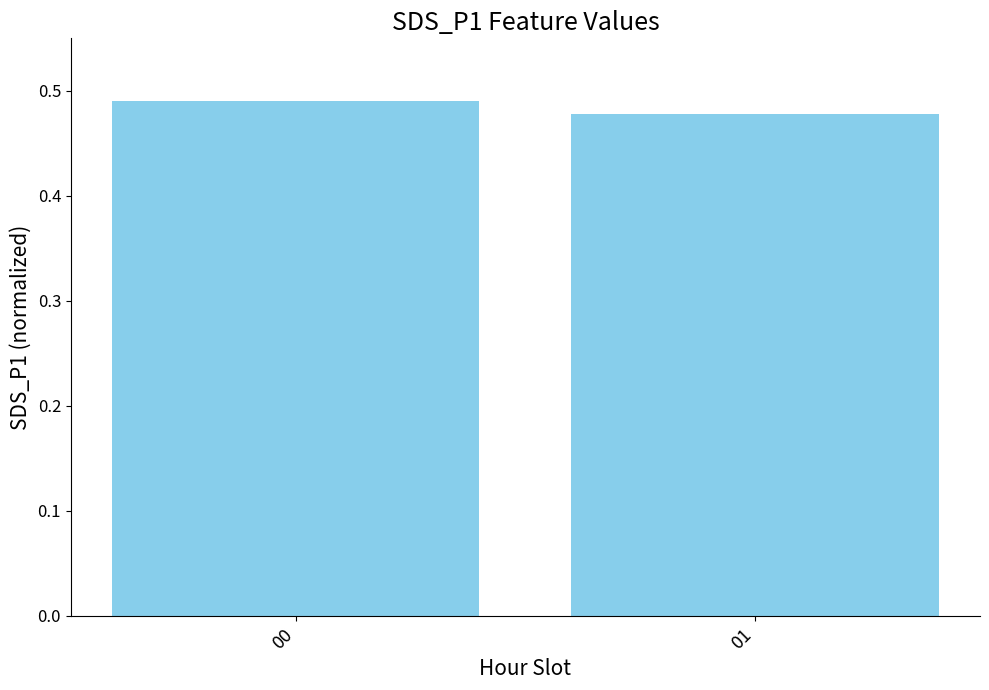

List the labels in order of value, largest first.

00, 01